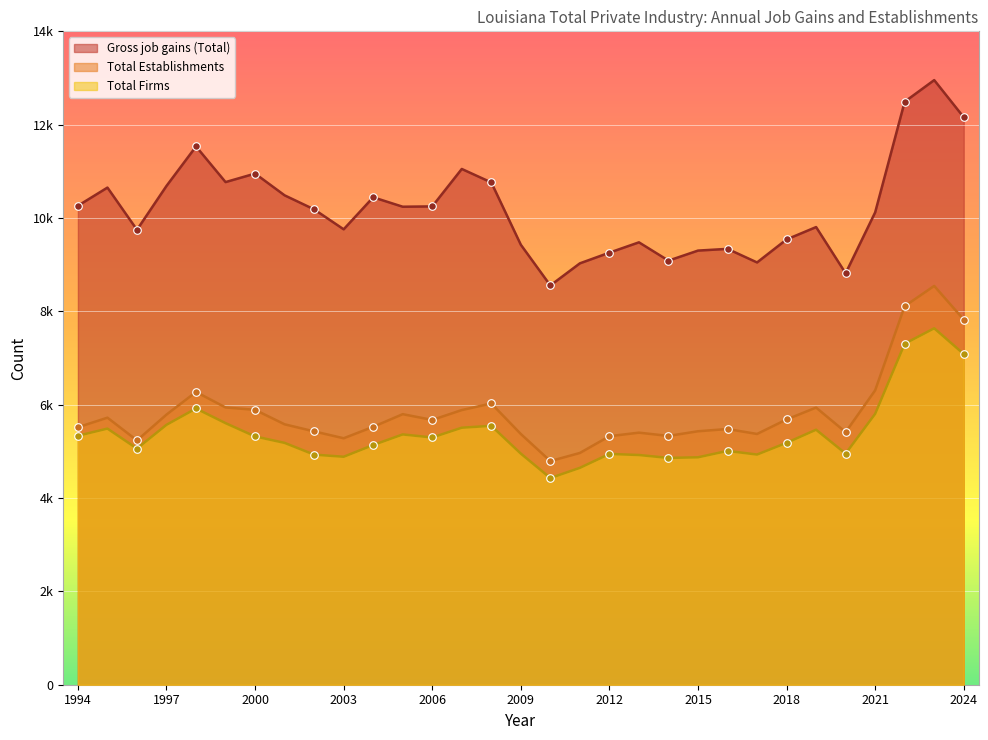

Which series reaches the maximum Y coordinate?

Gross job gains (Total)